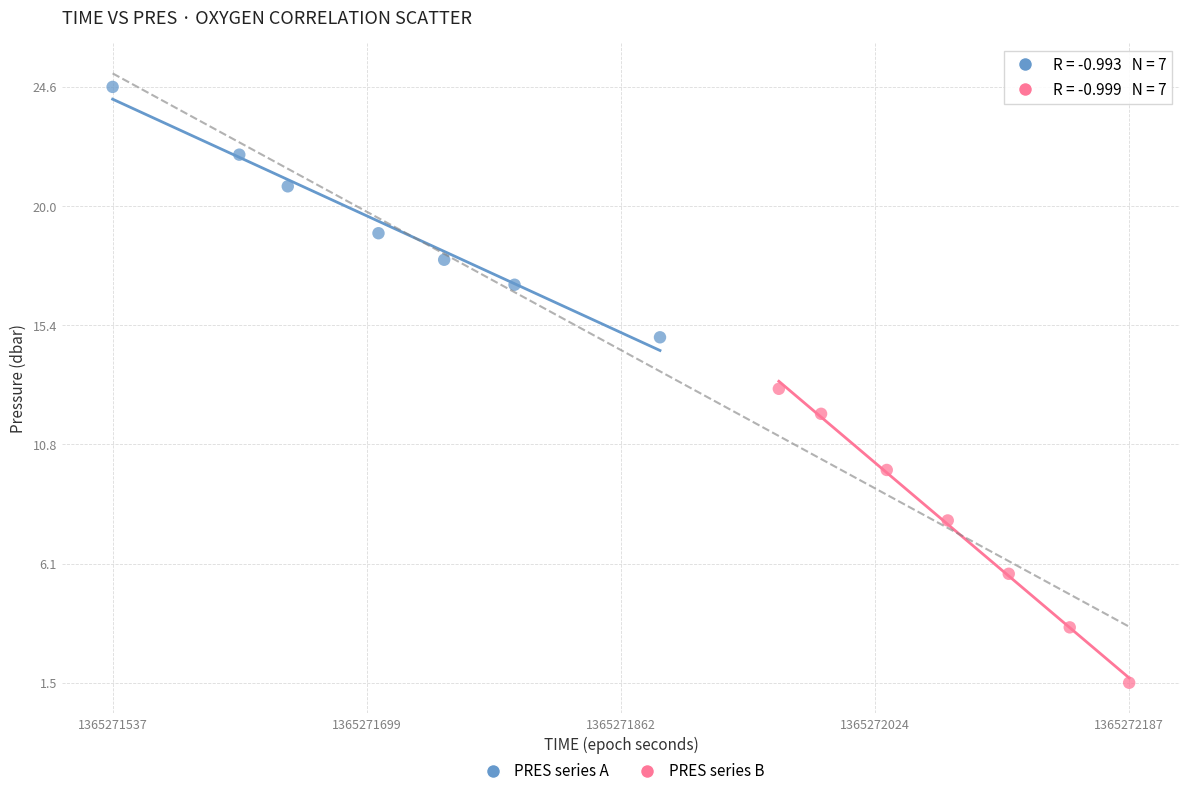

Which series contains the highest Y value?

PRES series A